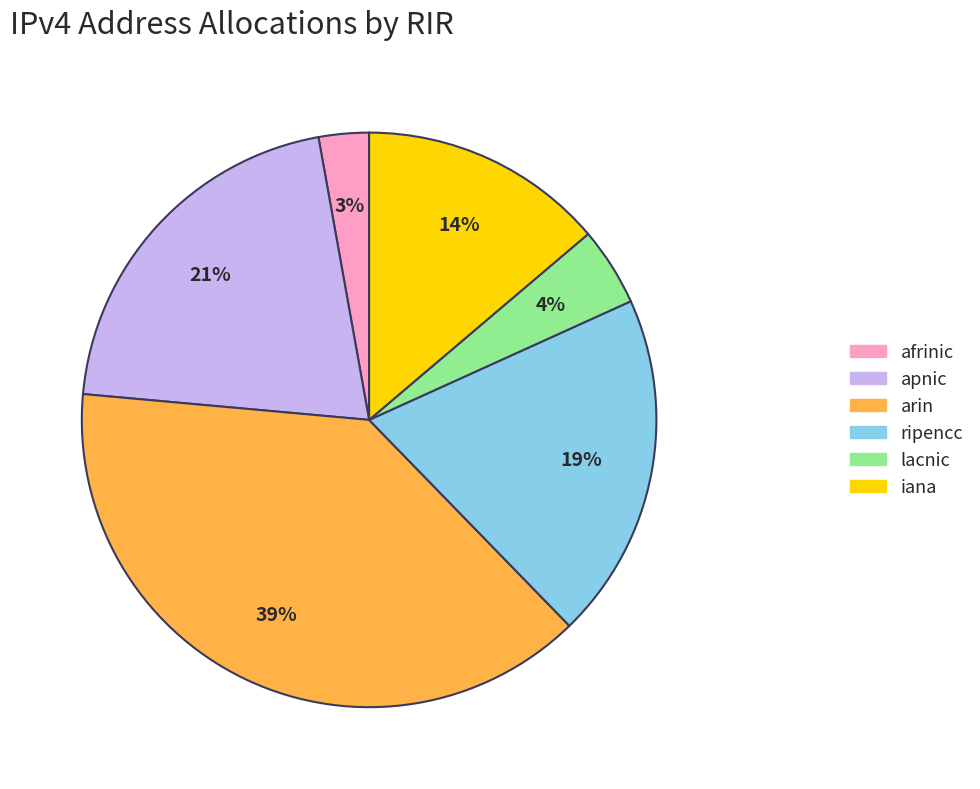

How many segments does this pie chart have?

6